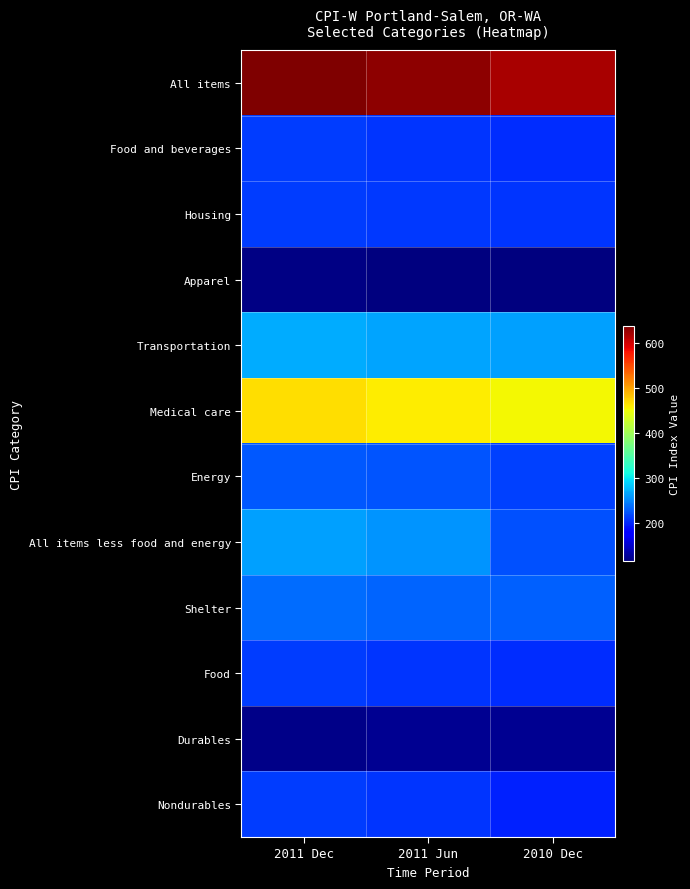

Reading left to right, list all the values displayed in this chart.

All items: 2011 Dec=638.4	2011 Jun=630.8	2010 Dec=617.9
Food and beverages: 2011 Dec=211.0	2011 Jun=206.7	2010 Dec=203.0
Housing: 2011 Dec=210.9	2011 Jun=208.5	2010 Dec=206.4
Apparel: 2011 Dec=116.8	2011 Jun=115.1	2010 Dec=113.4
Transportation: 2011 Dec=269.1	2011 Jun=264.7	2010 Dec=261.8
Medical care: 2011 Dec=467.3	2011 Jun=458.5	2010 Dec=453.2
Energy: 2011 Dec=225.7	2011 Jun=224.1	2010 Dec=212.5
All items less food and energy: 2011 Dec=262.0	2011 Jun=256.4	2010 Dec=222.0
Shelter: 2011 Dec=235.7	2011 Jun=231.8	2010 Dec=230.2
Food: 2011 Dec=211.3	2011 Jun=206.9	2010 Dec=203.3
Durables: 2011 Dec=119.5	2011 Jun=121.8	2010 Dec=122.8
Nondurables: 2011 Dec=210.0	2011 Jun=206.5	2010 Dec=197.1